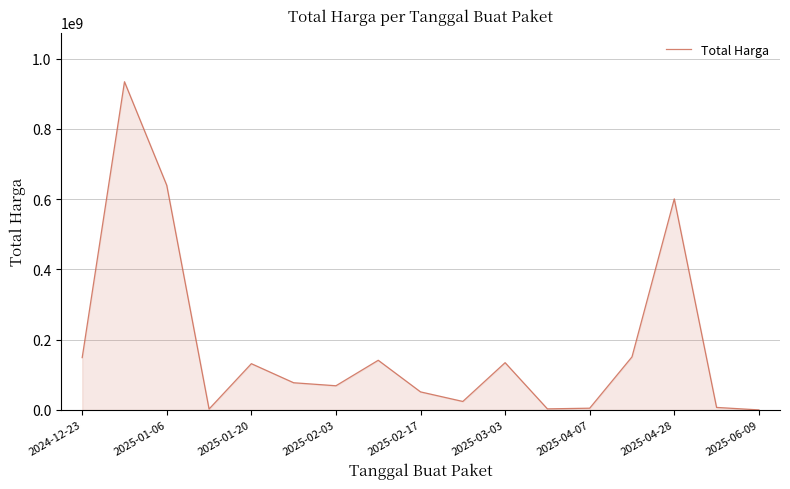

What is the greatest value displayed?

934200000